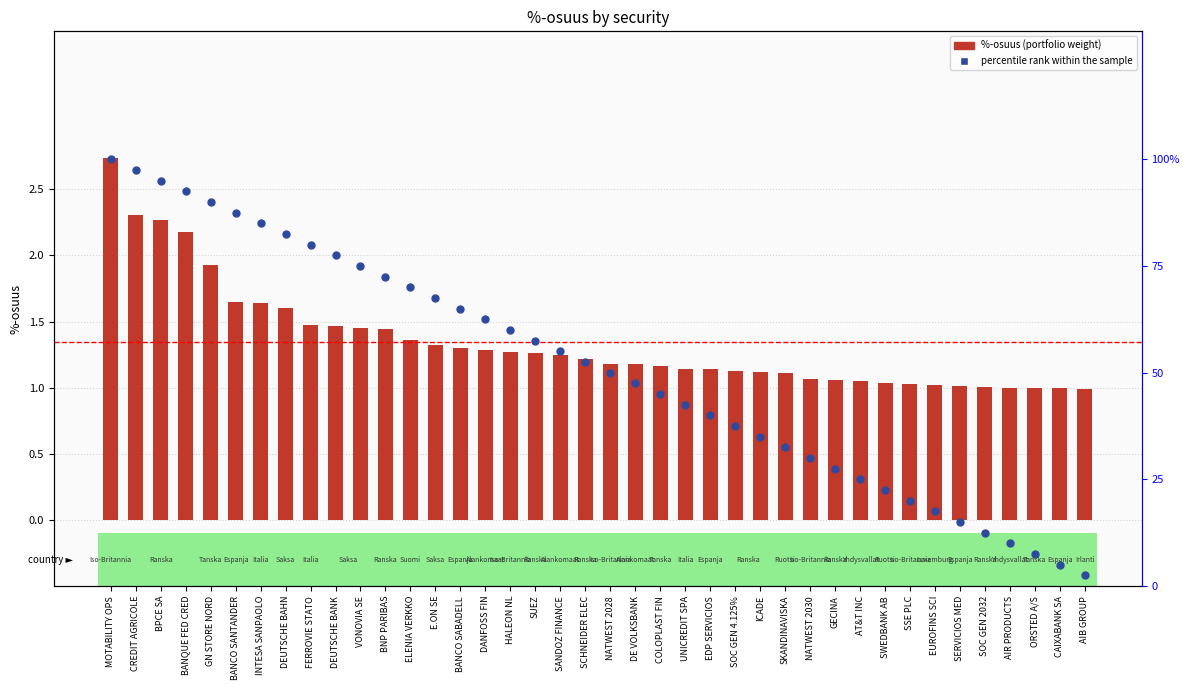

Which has a higher value, DEUTSCHE BANK or AT&T INC?

DEUTSCHE BANK